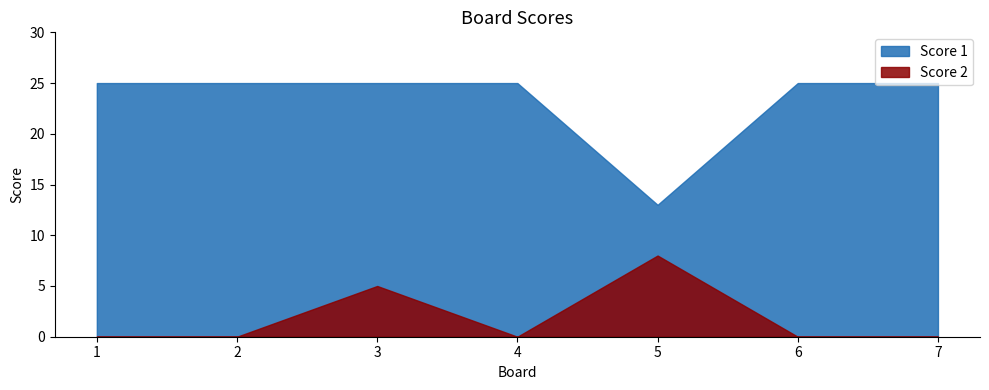

Rank the series by their average value, from lowest to highest.

Score 2, Score 1